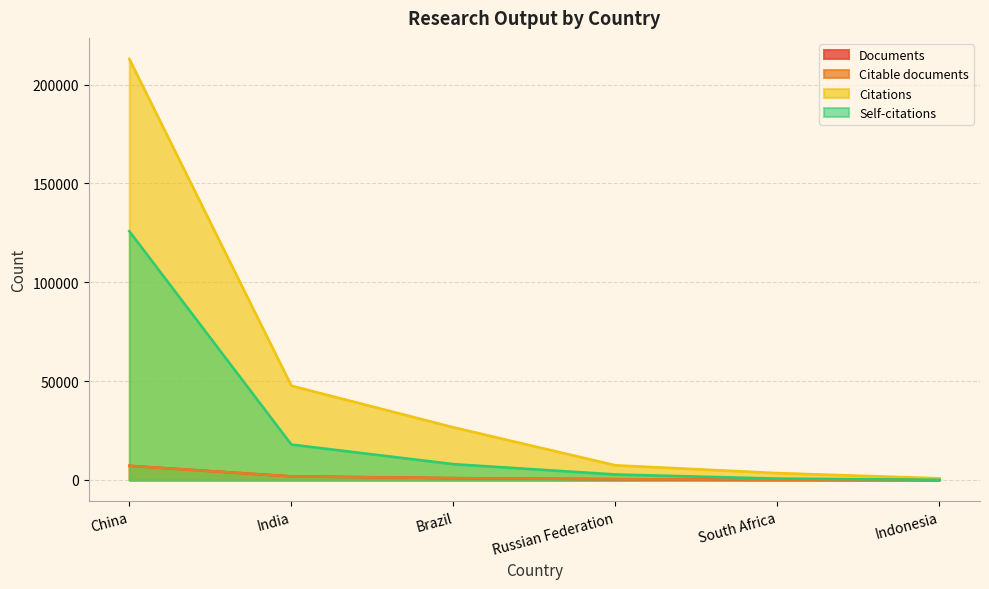

Does the chart have visible grid lines?

Yes